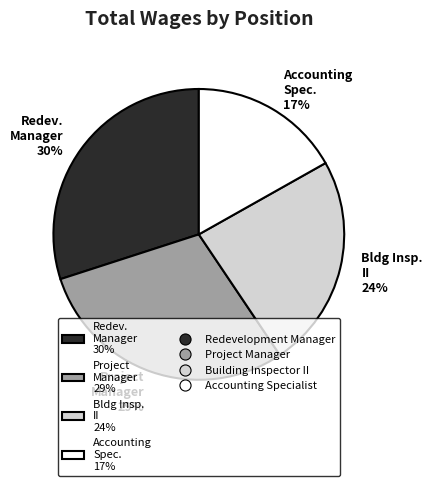

Which slice is the smallest?

Accounting Spec. 17%